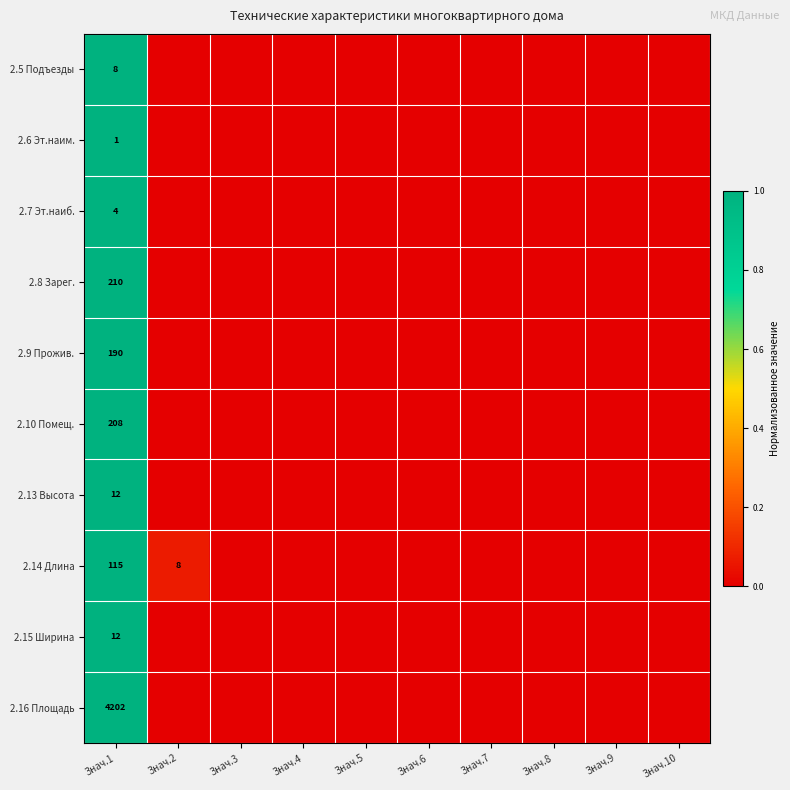

The value of 2.5 Подъезды at Знач.1 is 8. True or false?

True